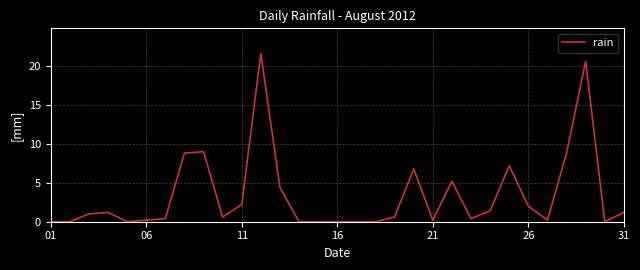

What is the difference between the maximum and minimum values?

21.6